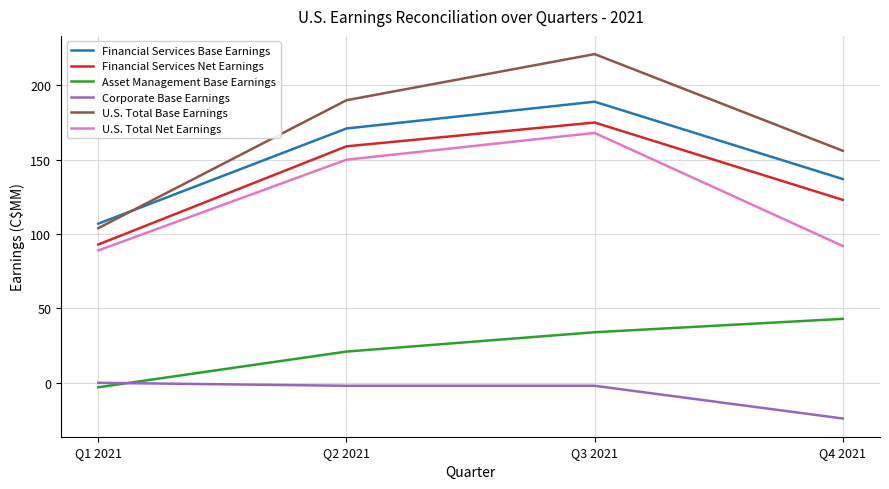

What is the maximum value shown in the chart?

221